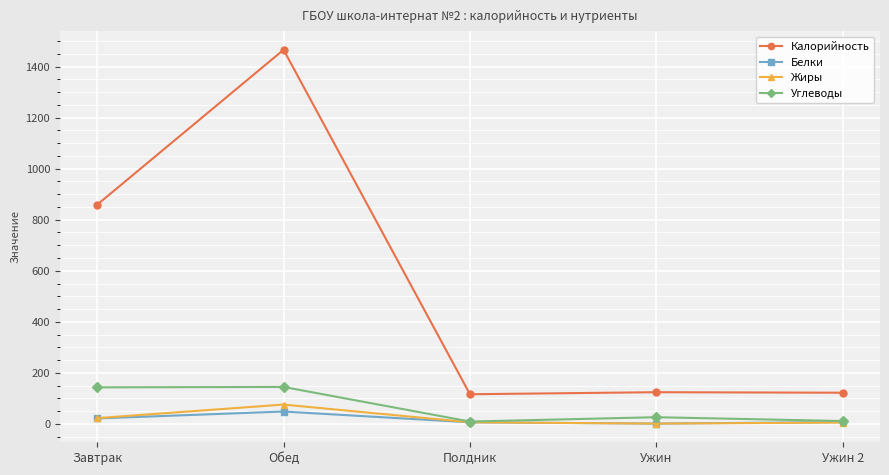

What is the greatest value displayed?

1466.0